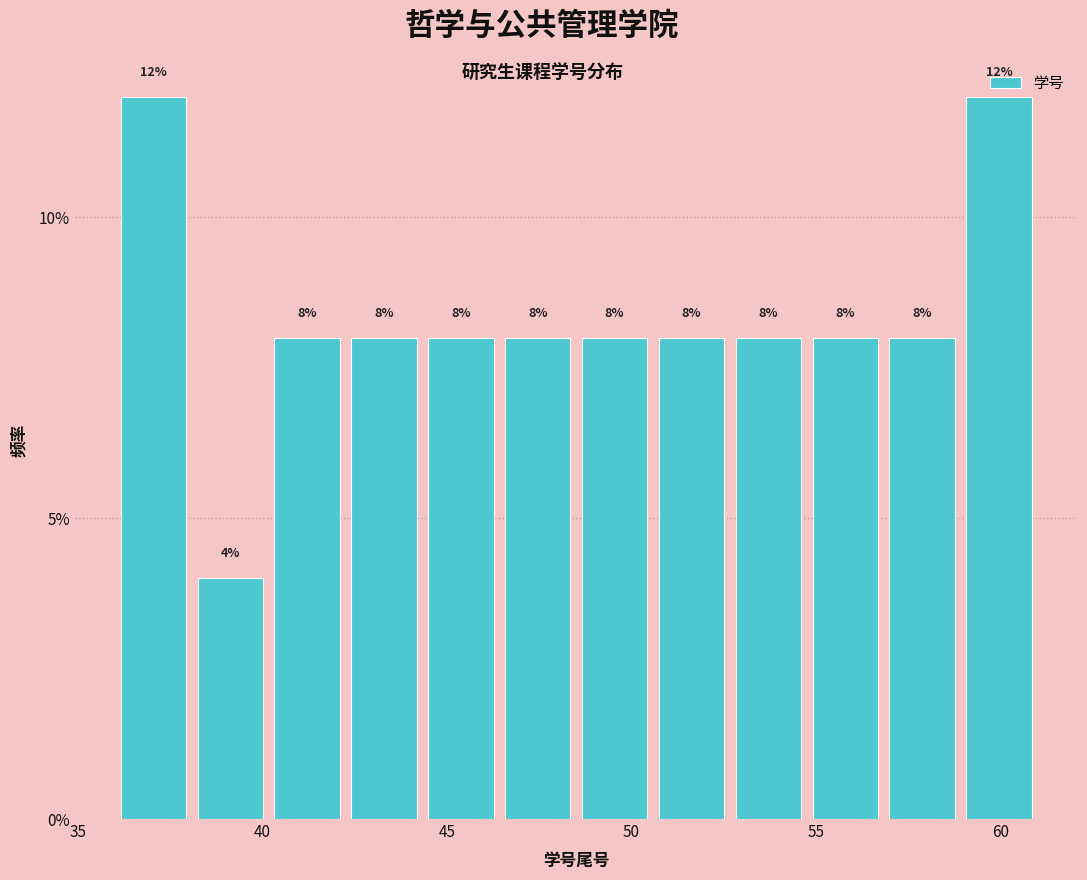

Reading left to right, list every bar in this chart as the range it spans on the x-axis followed by its height. The bar edges are not printed on the chart, so give them approximately, as read against the axis.

36.0 to 38.0: 12
38.0 to 40.0: 4
40.0 to 42.5: 8
42.5 to 44.5: 8
44.5 to 46.5: 8
46.5 to 48.5: 8
48.5 to 50.5: 8
50.5 to 52.5: 8
52.5 to 55.0: 8
55.0 to 57.0: 8
57.0 to 59.0: 8
59.0 to 61.0: 12